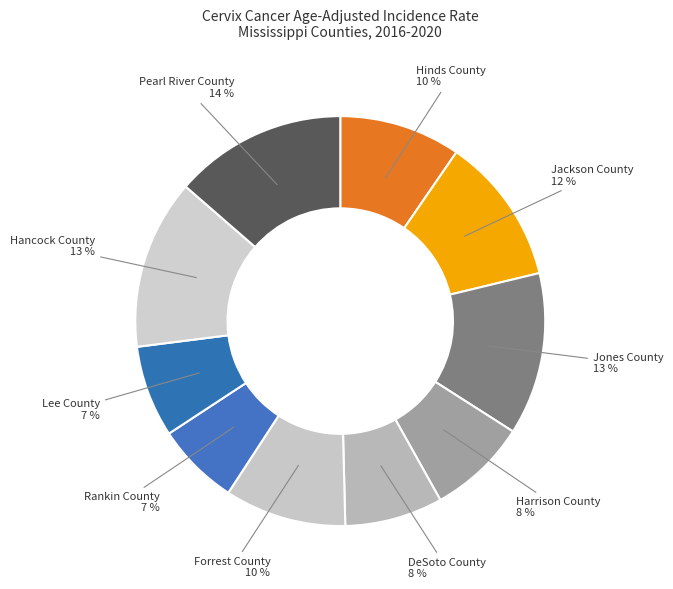

How many slices are in this pie chart?

10